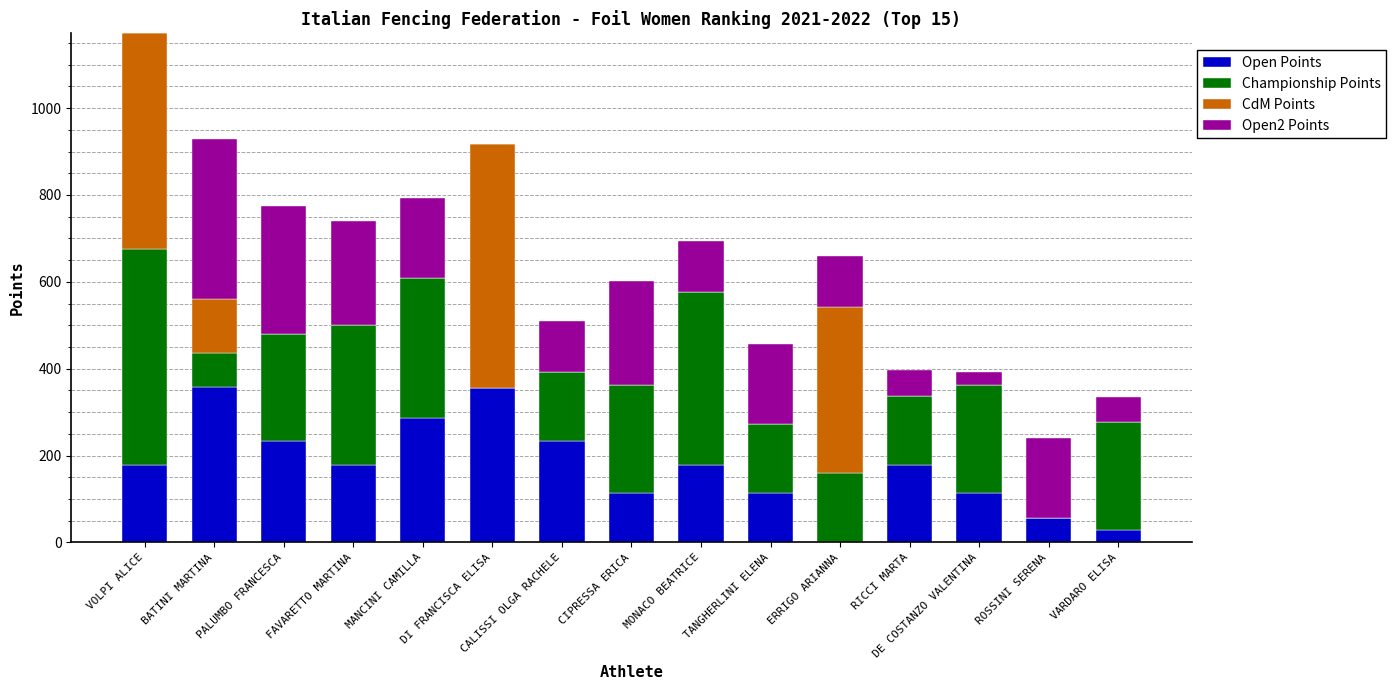

How many series are shown in this chart?

4